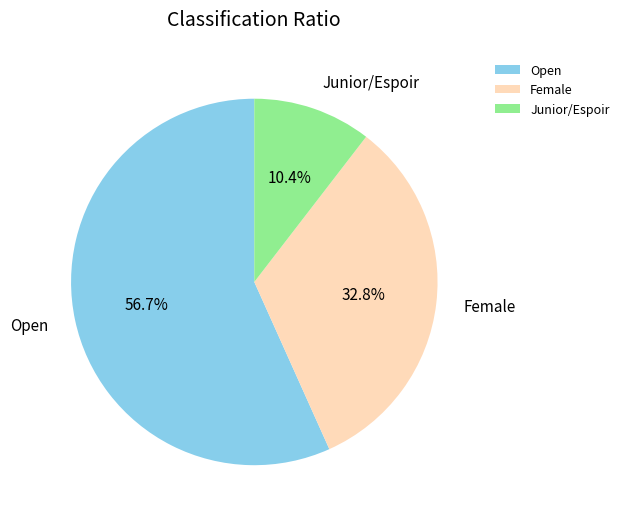

To the nearest percent, what portion does Open represent?

57%